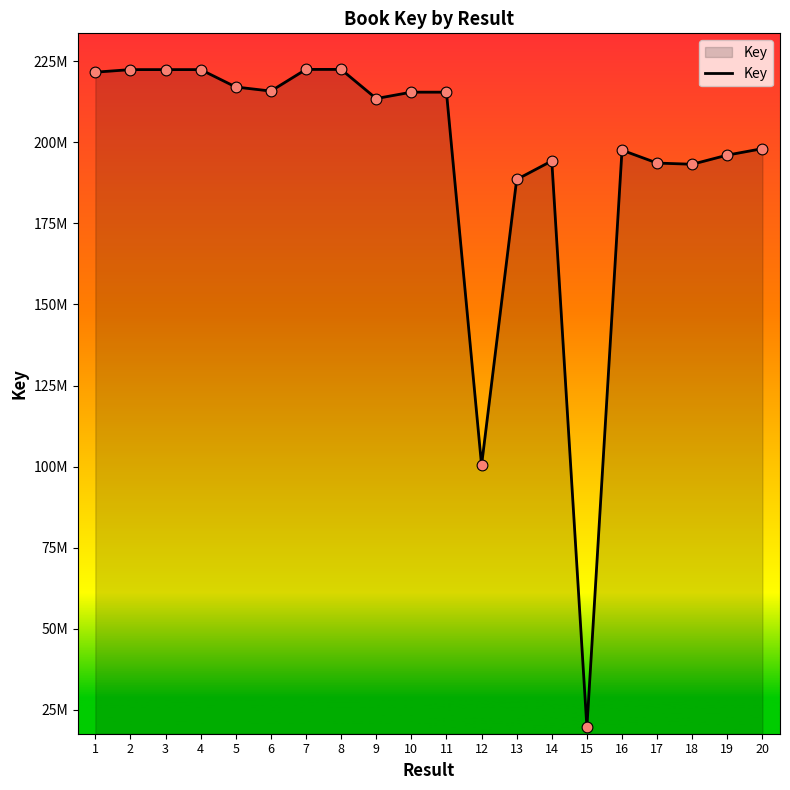

Between 18 and 20, which is larger?

20